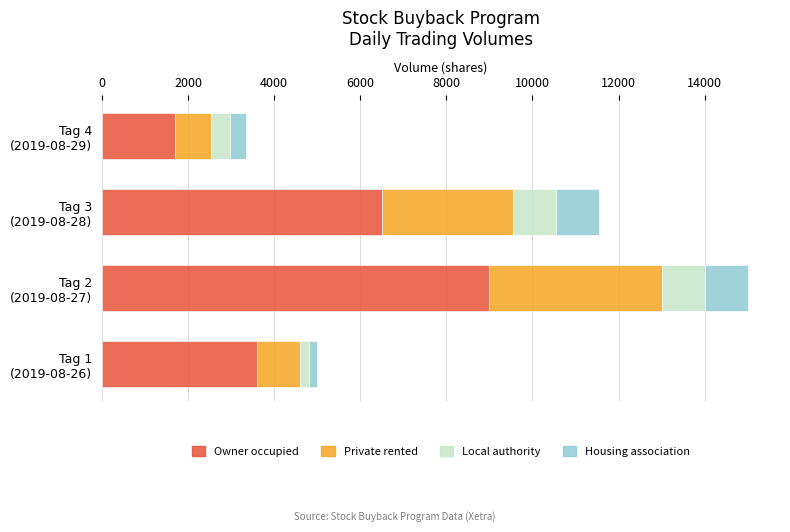

What is the difference between the second highest and second lowest values in the Owner occupied series?

2900